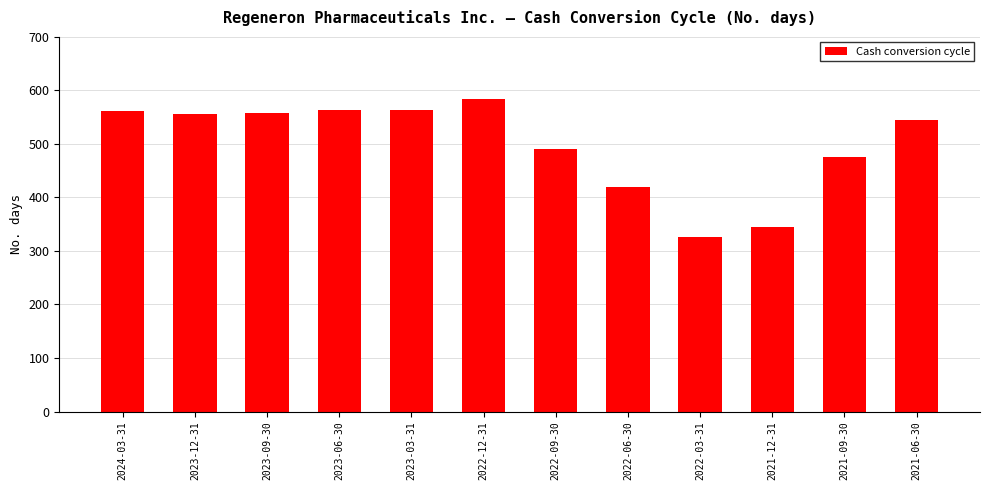

Is it true that the value at 2022-12-31 is 883?

False